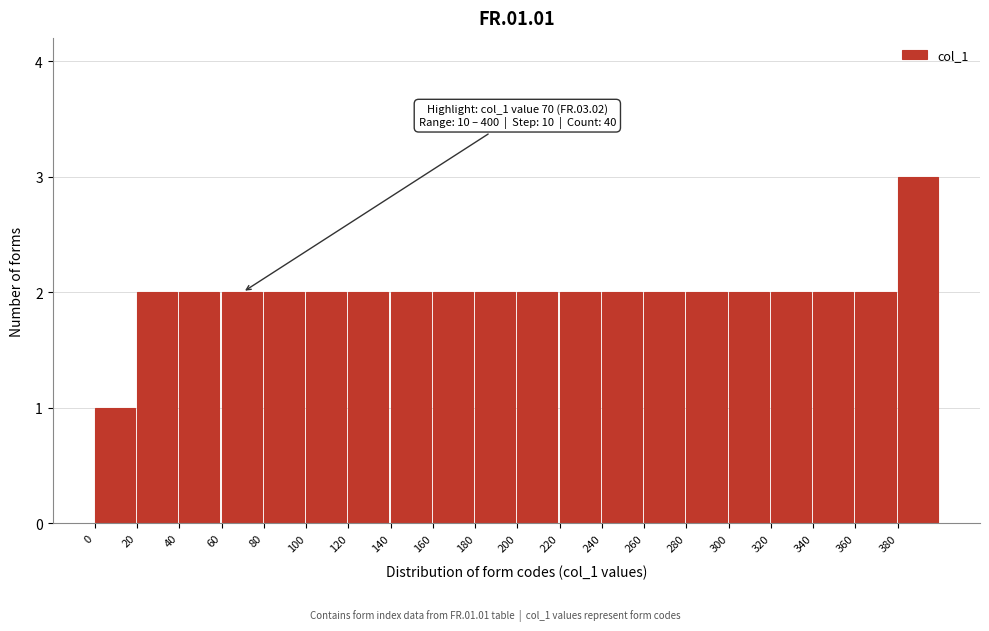

Over which range of the x-axis is the bar tallest?

380 to 400